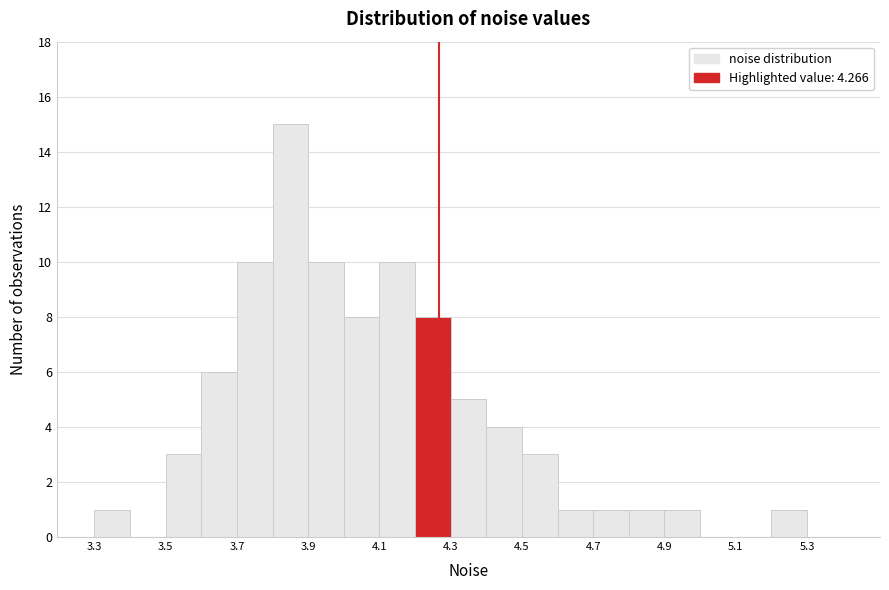

Reading left to right, list every bar in this chart as the range it spans on the x-axis followed by its height. The values are not printed on the chart, so give them approximately, as read against the axis.

3.3 to 3.4: 1
3.4 to 3.5: 0
3.5 to 3.6: 3
3.6 to 3.7: 6
3.7 to 3.8: 10
3.8 to 3.9: 15
3.9 to 4.0: 10
4.0 to 4.1: 8
4.1 to 4.2: 10
4.2 to 4.3: 8
4.3 to 4.4: 5
4.4 to 4.5: 4
4.5 to 4.6: 3
4.6 to 4.7: 1
4.7 to 4.8: 1
4.8 to 4.9: 1
4.9 to 5.0: 1
5.0 to 5.1: 0
5.1 to 5.2: 0
5.2 to 5.3: 1
5.3 to 5.4: 0